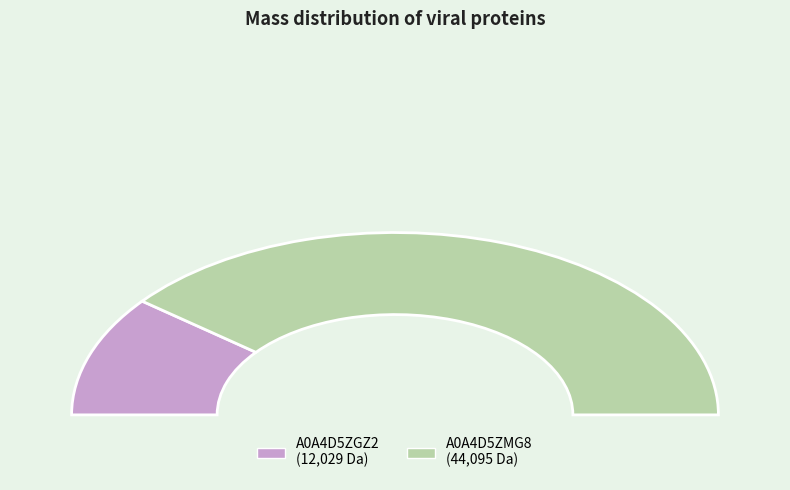

To the nearest percent, what is the difference between the A0A4D5ZMG8 and A0A4D5ZGZ2 slice percentages?

57%